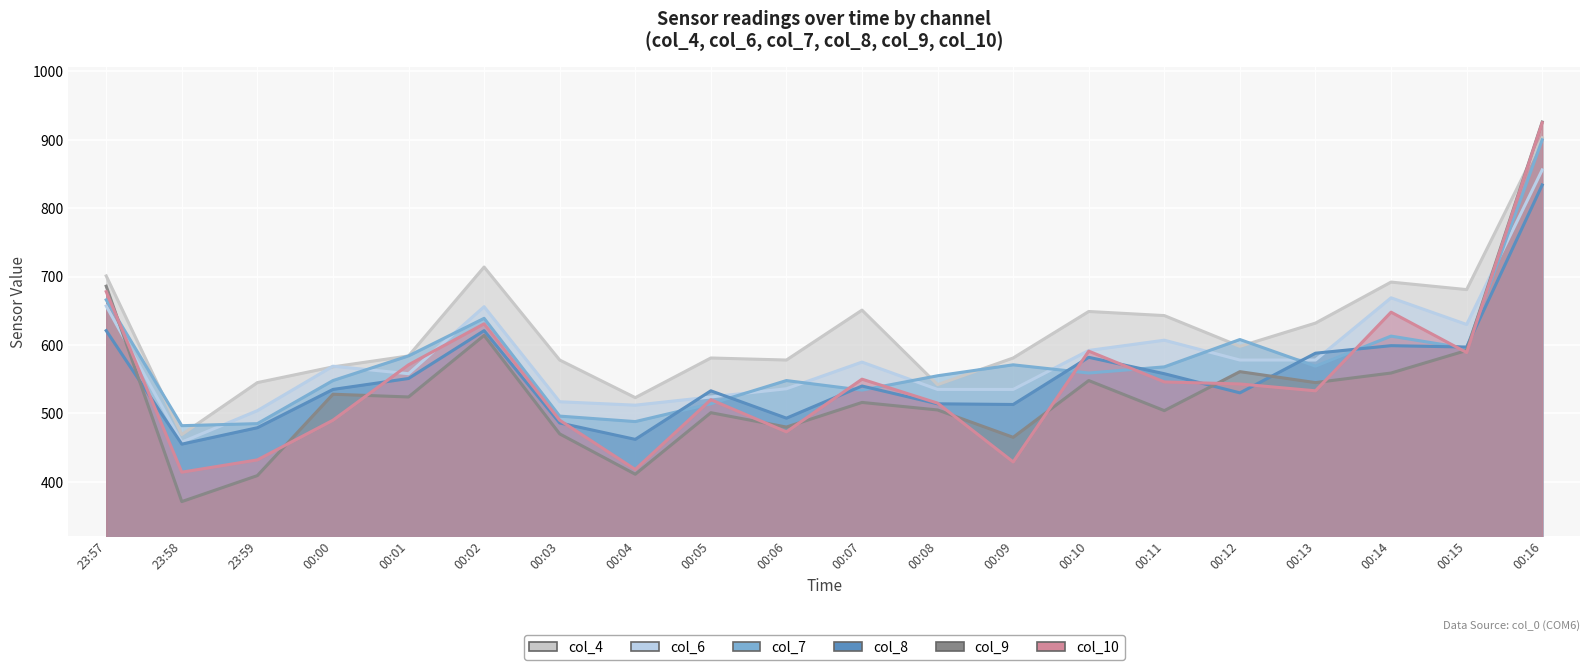

At which label does col_4 reach its peak?

00:16